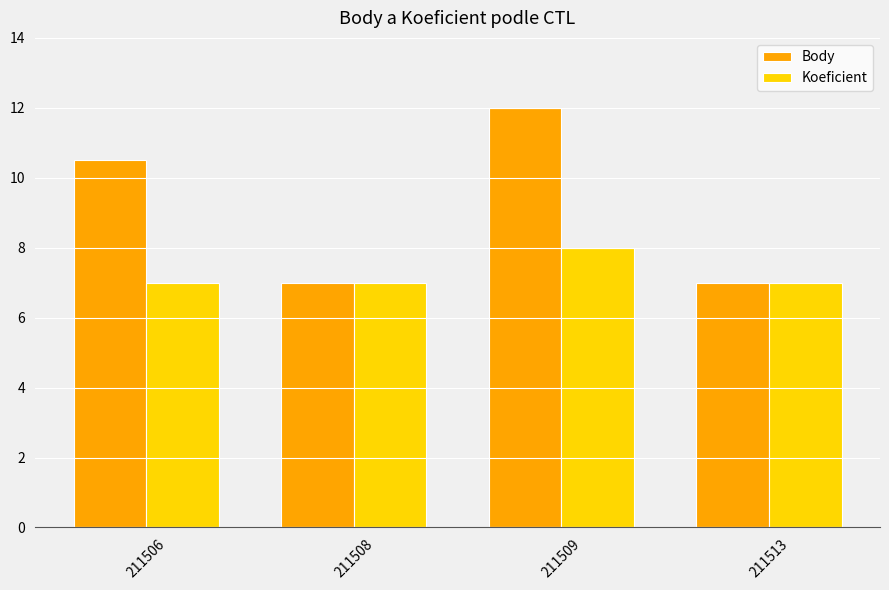

What is the total value across all series at 211508?

14.0